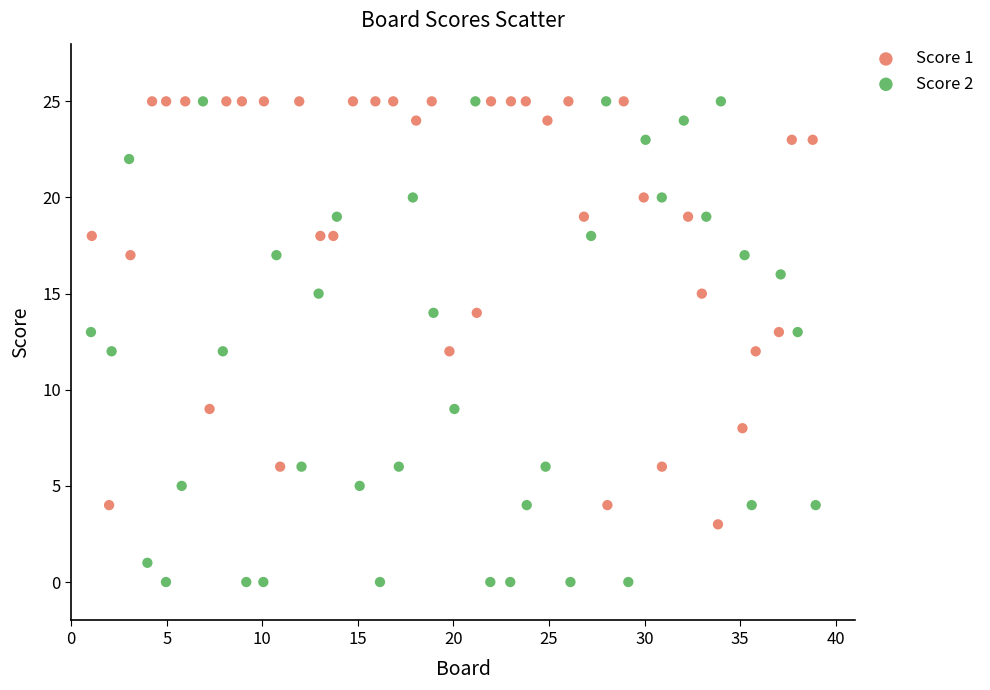

Which series has the largest Y range (max minus min)?

Score 2